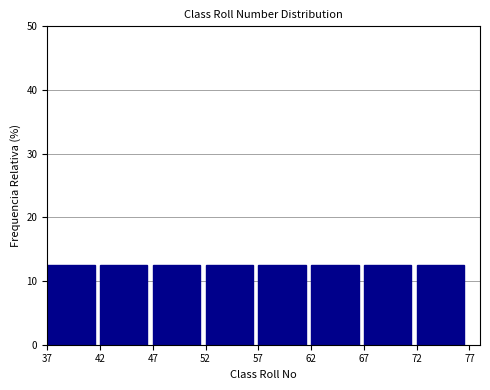

Reading left to right, list every bar in this chart as the range it spans on the x-axis followed by its height. The values are not printed on the chart, so give them approximately, as read against the axis.

37 to 42: 13
42 to 47: 13
47 to 52: 13
52 to 57: 13
57 to 62: 13
62 to 67: 13
67 to 72: 13
72 to 77: 13